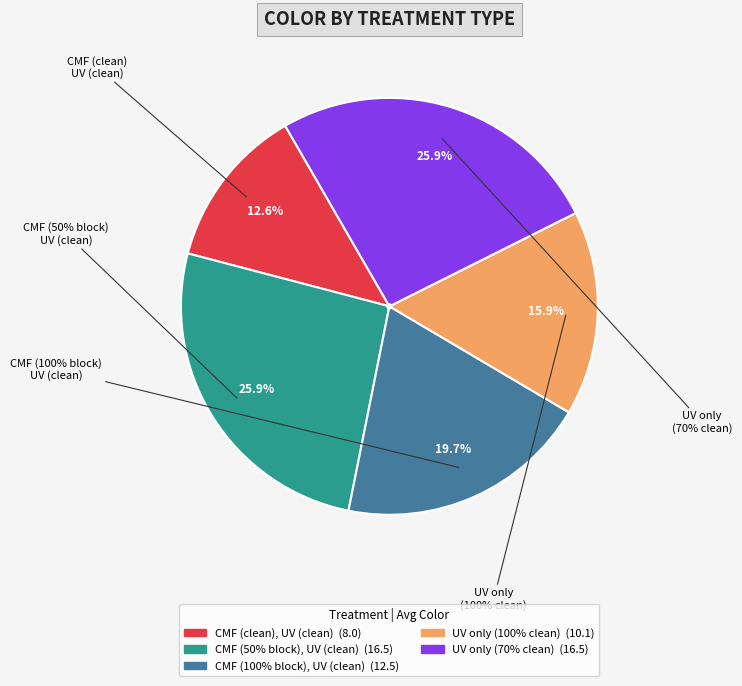

Approximately how many times larger is the value at UV only (100% clean) compared to CMF (clean), UV (clean)?

1.3